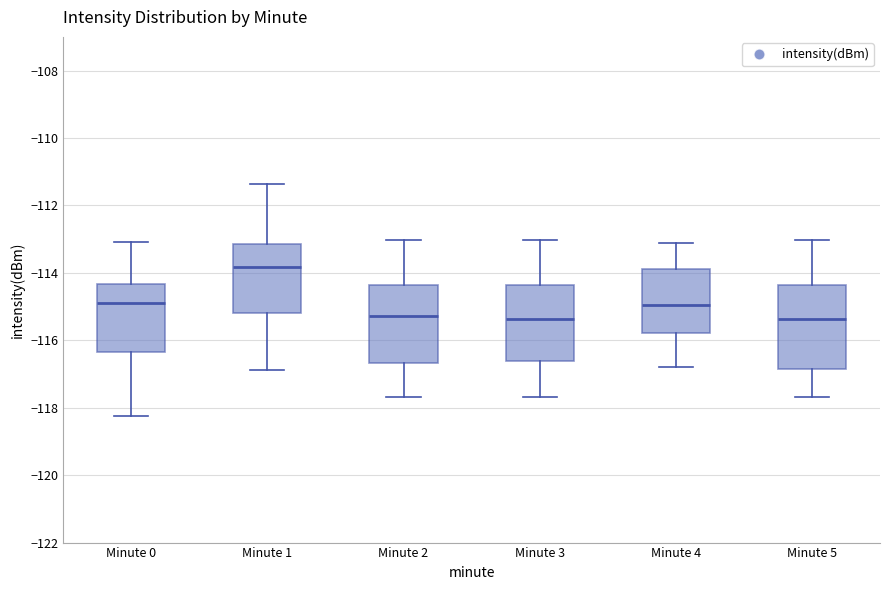

Reading left to right, transcribe this box plot: for each box, give where its median line is, the range the box spans, and where its two whiskers end, as read against the y-axis. The values are not printed on the chart, so give them approximately, as read against the axis.

Minute 0: median -115.0, box -116.4 to -114.4, whiskers -118.2 to -113.0
Minute 1: median -113.8, box -115.2 to -113.2, whiskers -116.8 to -111.4
Minute 2: median -115.2, box -116.6 to -114.4, whiskers -117.6 to -113.0
Minute 3: median -115.4, box -116.6 to -114.4, whiskers -117.6 to -113.0
Minute 4: median -115.0, box -115.8 to -113.8, whiskers -116.8 to -113.2
Minute 5: median -115.4, box -116.8 to -114.4, whiskers -117.6 to -113.0